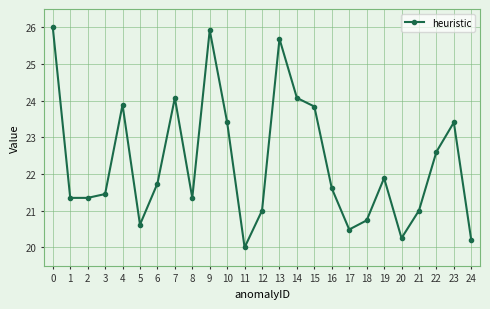

What is the value of the 14th point from the left?

25.7